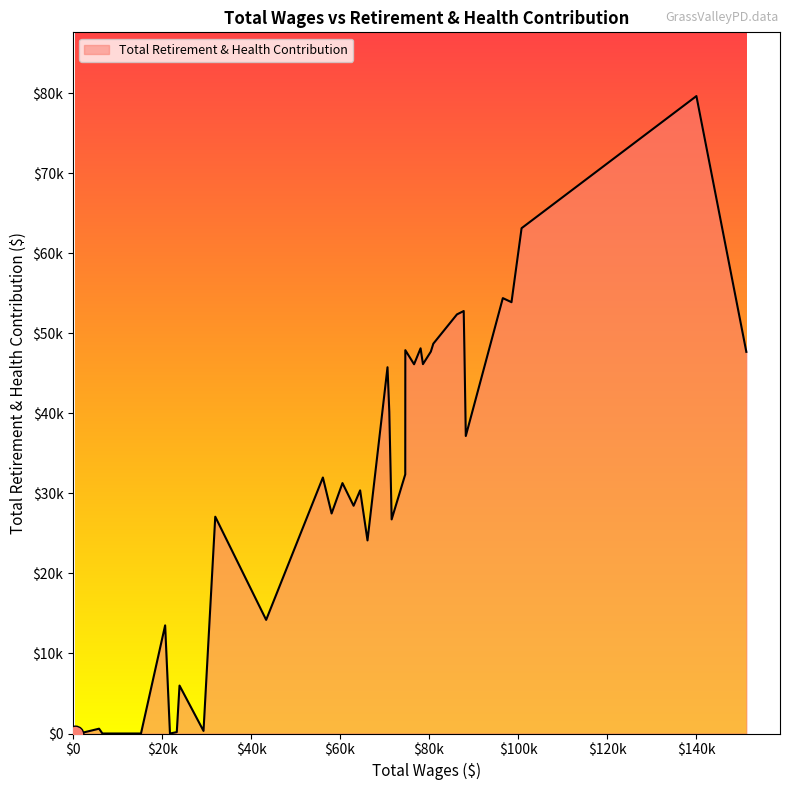

Does the chart have visible grid lines?

No